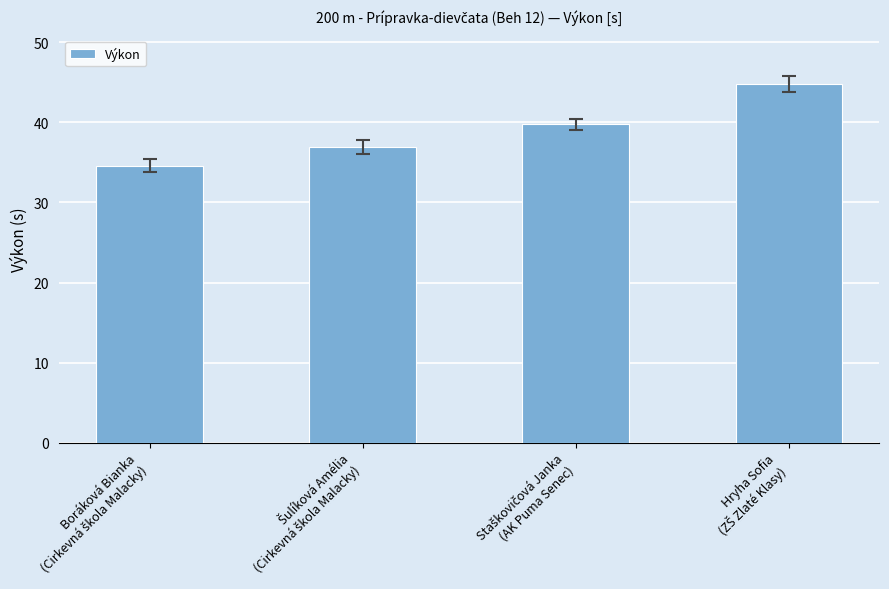

How many values are below 39?

2